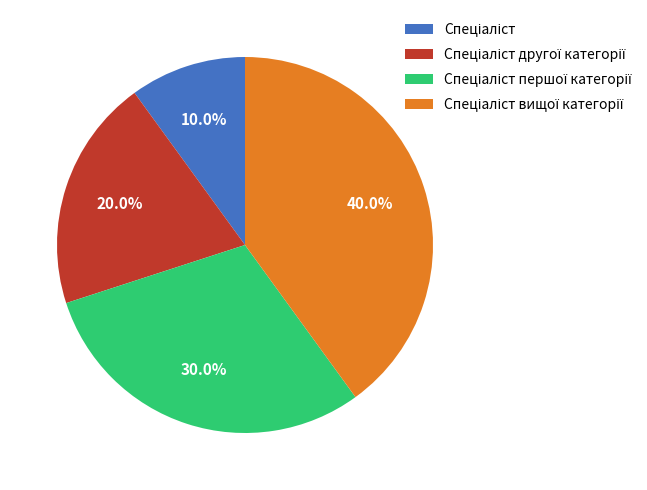

Does any single category account for the majority?

No